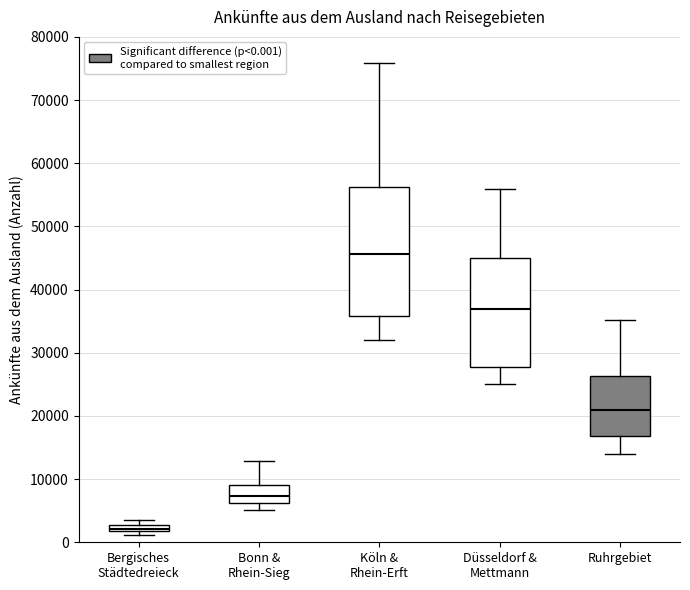

Which box is the tallest, from its lower edge to its upper edge?

Köln & Rhein-Erft